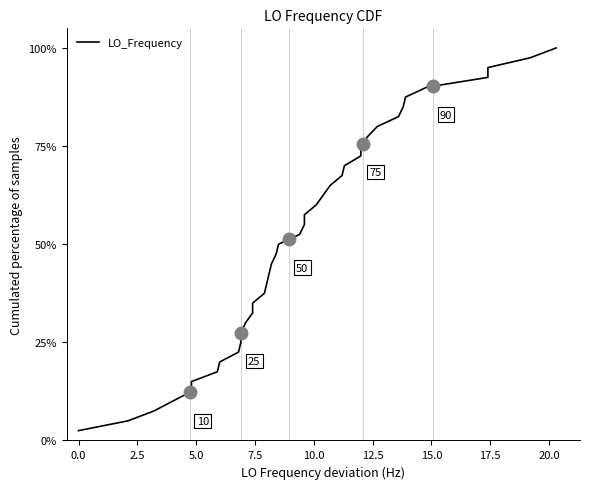

What is the value of the 2nd point from the left?

5.0